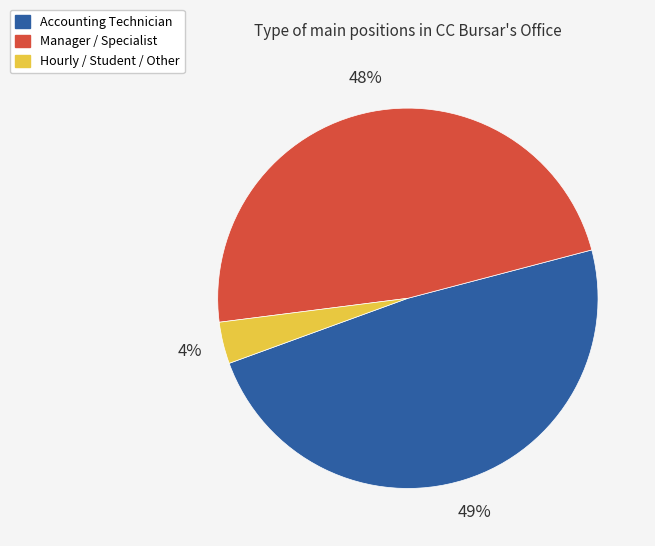

To the nearest percent, what is the average slice percentage?

33%